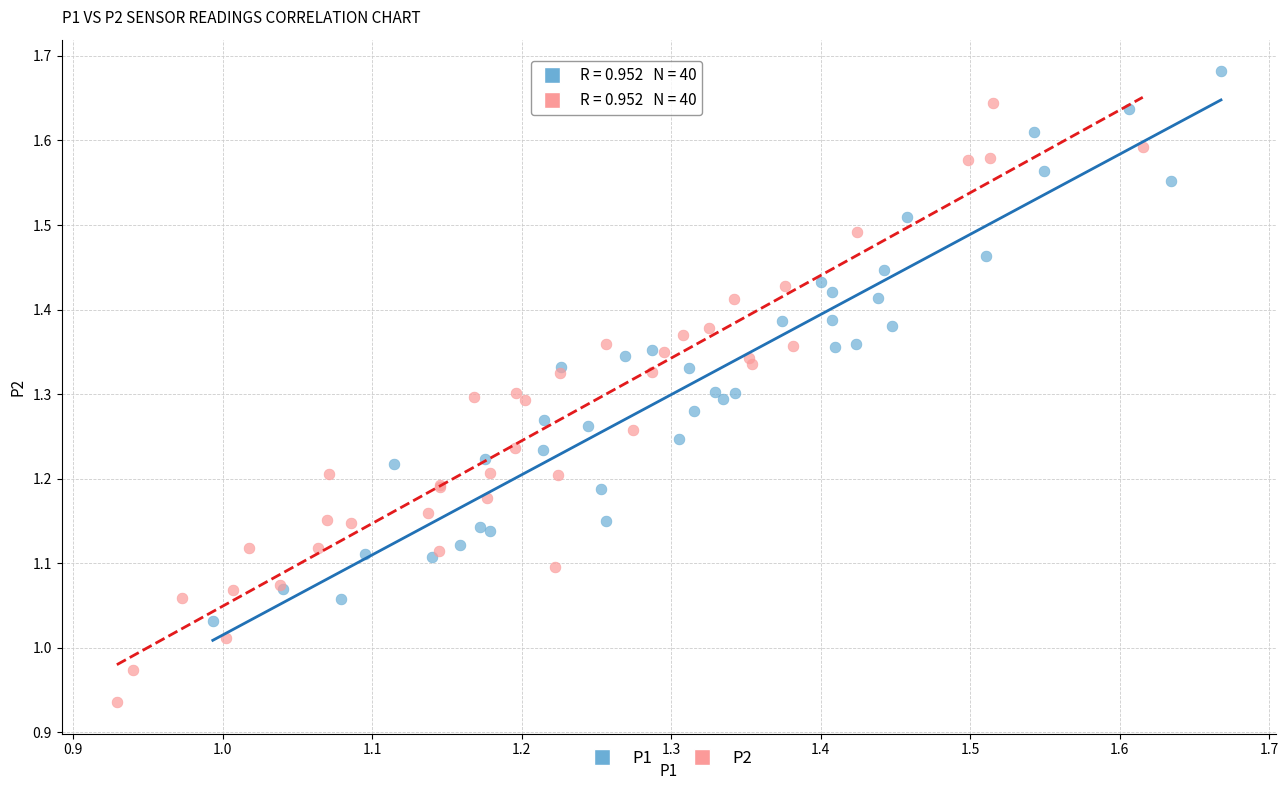

Which series reaches the maximum Y coordinate?

P1